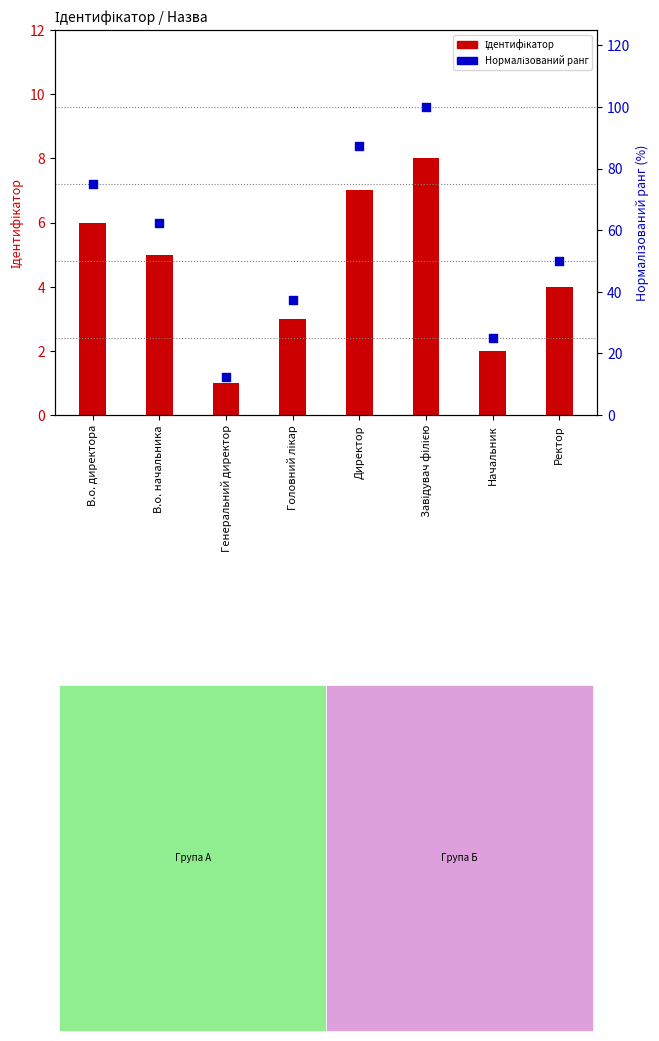

Which series contains the highest Y value?

Нормалізований ранг